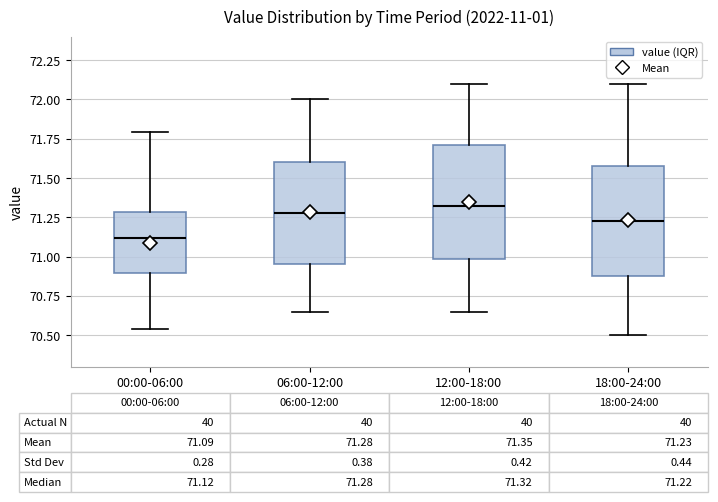

Which box has the lowest median line?

00:00-06:00